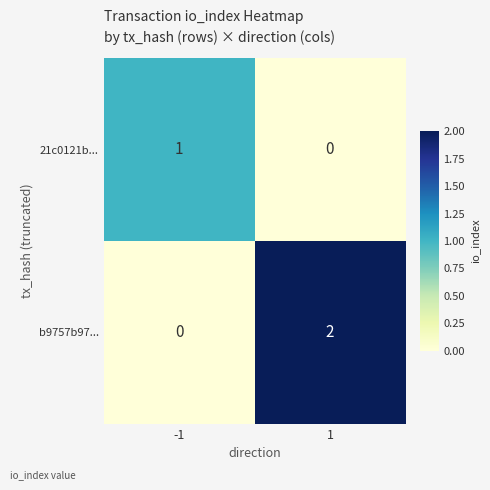

Where is 21c0121b... nearest to the value 0?

1